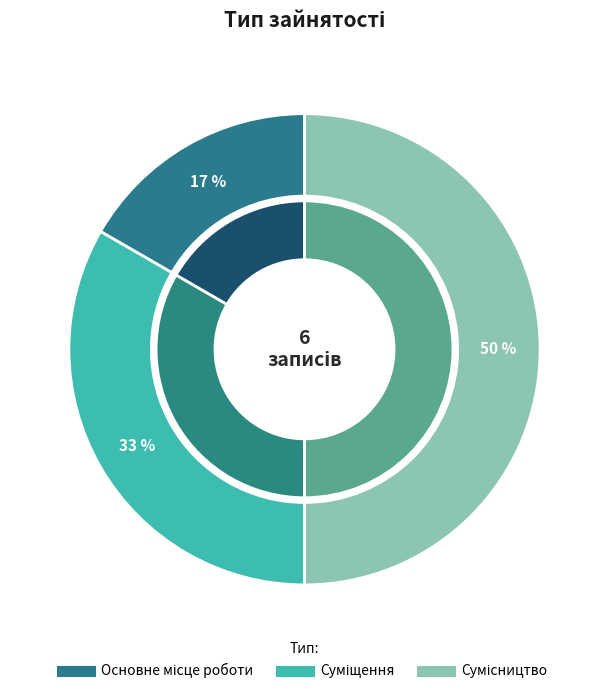

Rank the categories by value from lowest to highest.

Основне місце роботи, Суміщення, Сумісництво